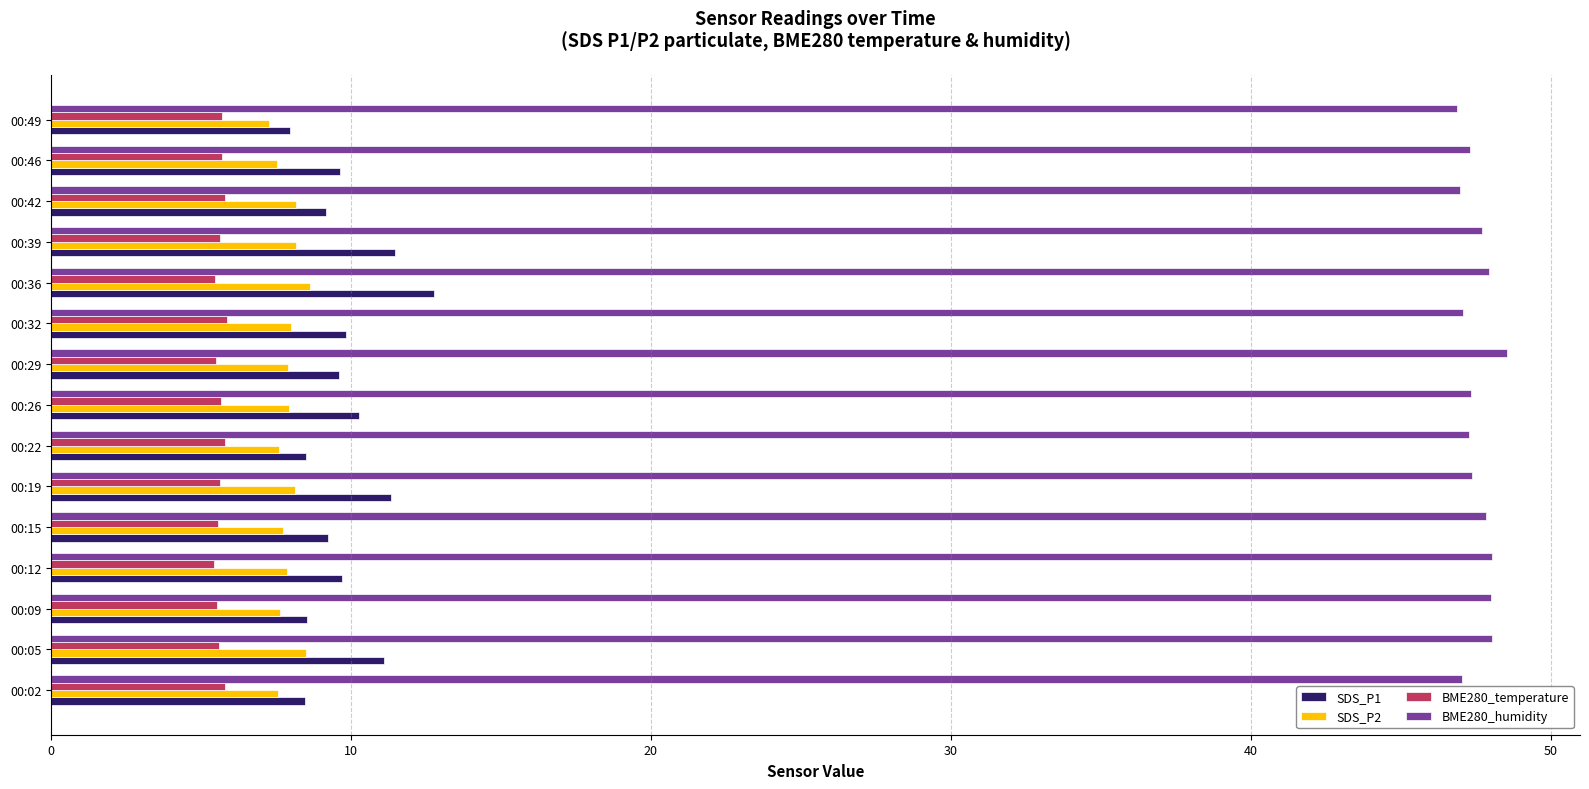

What is the average value of the SDS_P2 series?

7.9